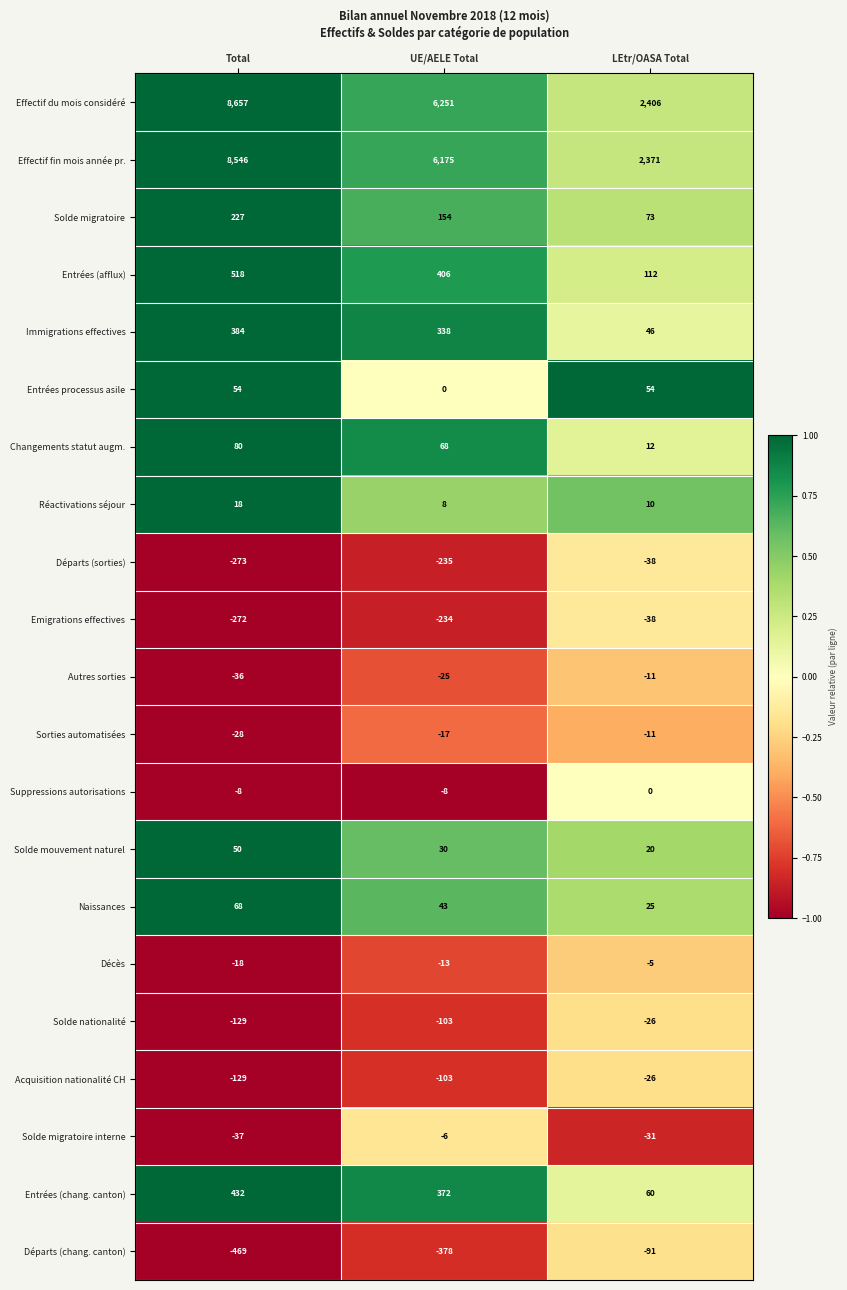

What value does the Réactivations séjour series have at Total, to the nearest 5?

20